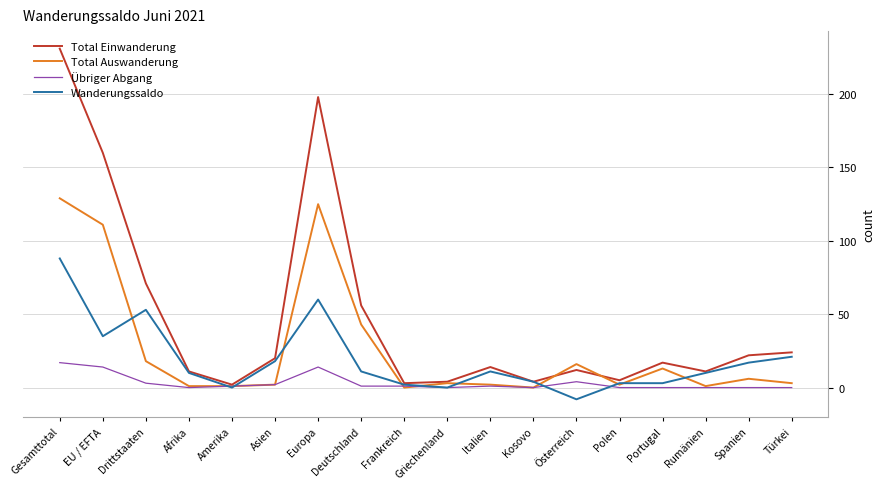

True or false: Übriger Abgang has a value of -11 at Polen.

False